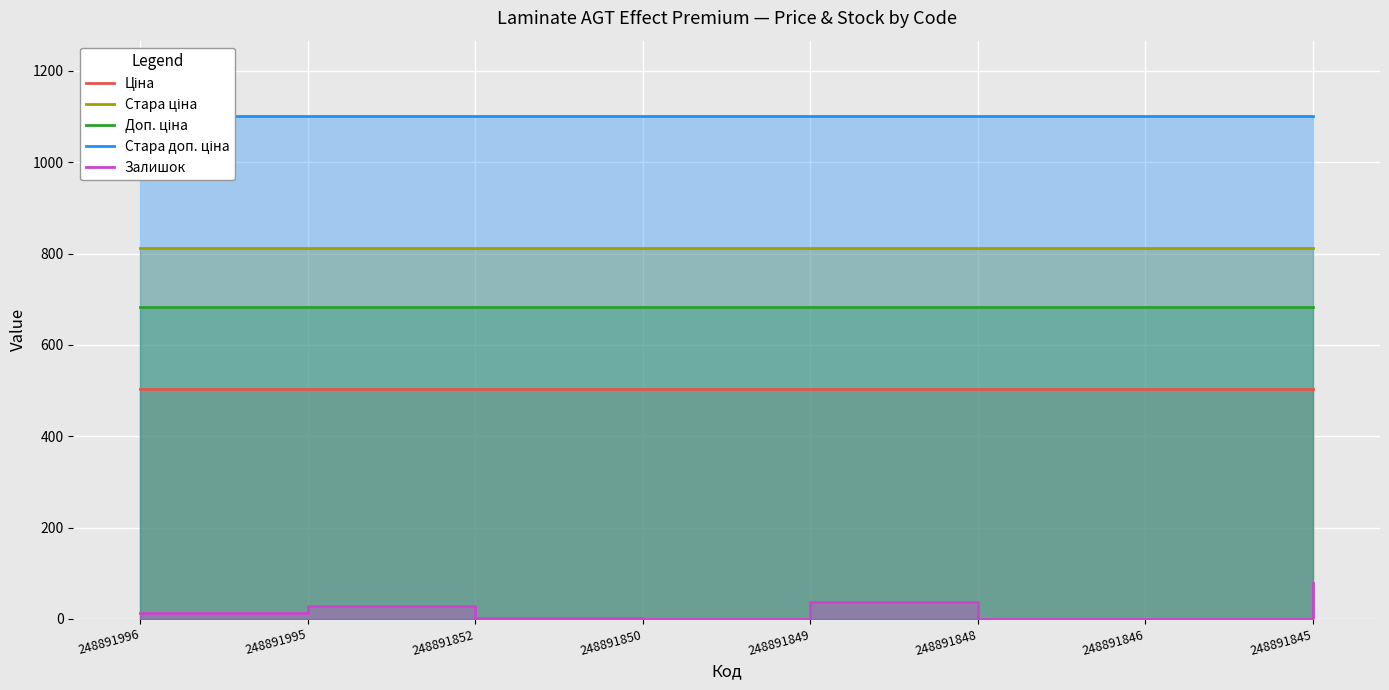

Rank the series at 248891852 from lowest to highest value.

Залишок, Ціна, Доп. ціна, Стара ціна, Стара доп. ціна